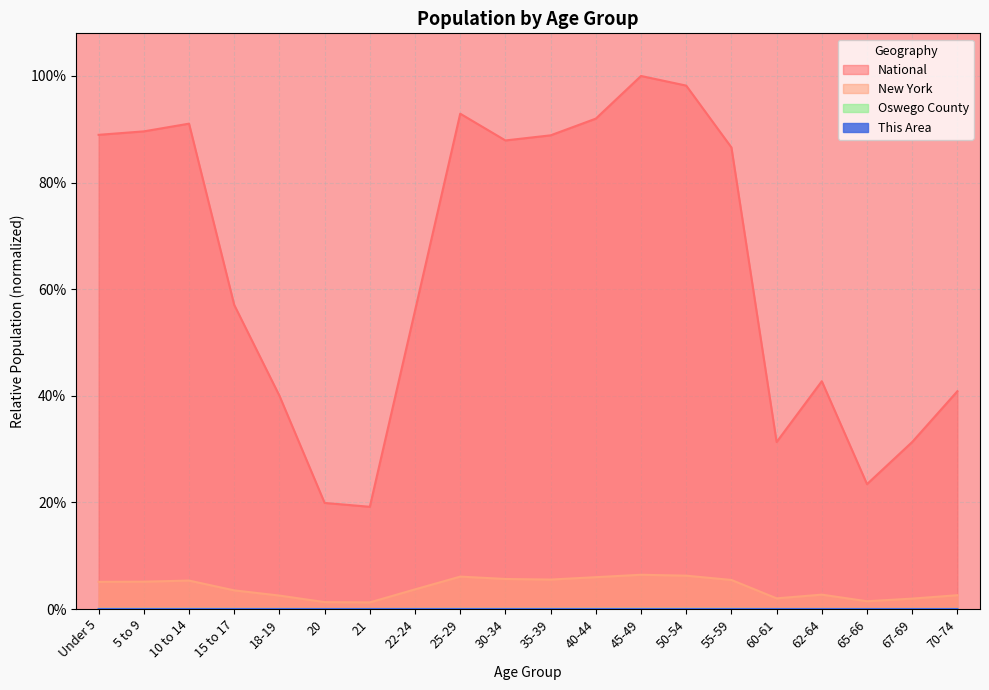

Reading right to left, transcribe all the data shown in this chart.

This Area: 0.0	0.0	0.0	0.0	0.0	0.0	0.0	0.0	0.0	0.0	0.0	0.0	0.0	0.0	0.0	0.0	0.0	0.0	0.0	0.0
Oswego County: 0.0	0.0	0.0	0.0	0.0	0.0	0.0	0.0	0.0	0.0	0.0	0.0	0.0	0.0	0.0	0.0	0.0	0.0	0.0	0.0
New York: 0.0	0.0	0.0	0.0	0.0	0.1	0.1	0.1	0.1	0.1	0.1	0.1	0.0	0.0	0.0	0.0	0.0	0.1	0.1	0.1
National: 0.4	0.3	0.2	0.4	0.3	0.9	1.0	1.0	0.9	0.9	0.9	0.9	0.6	0.2	0.2	0.4	0.6	0.9	0.9	0.9